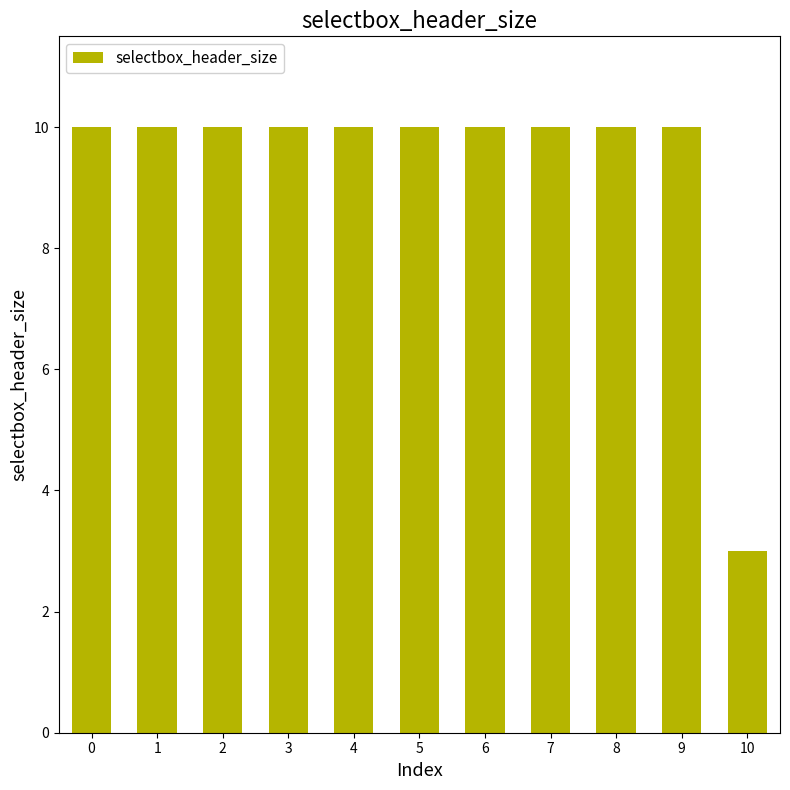

Is it true that the value at 6 is 7?

False